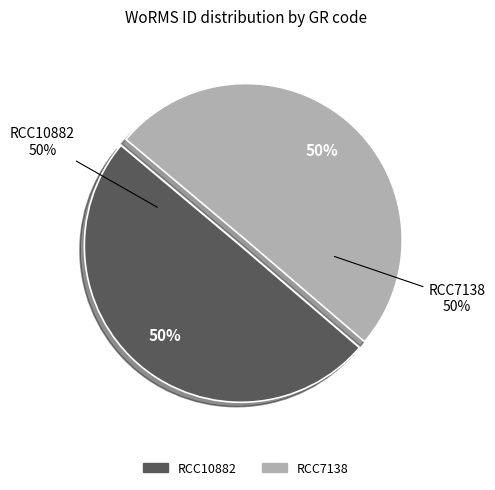

Is the sum of RCC10882 and RCC7138 greater than half?

Yes